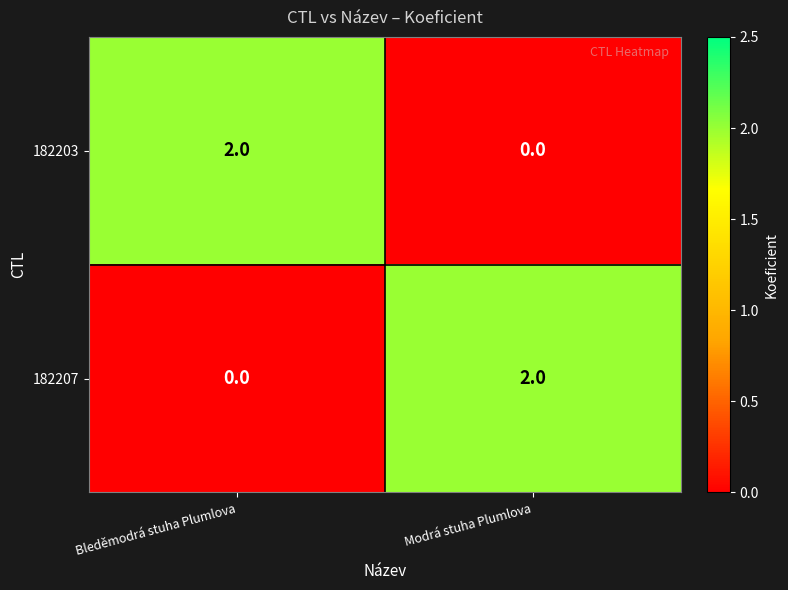

The 182207 series shows -1 at Bleděmodrá stuha Plumlova. True or false?

False